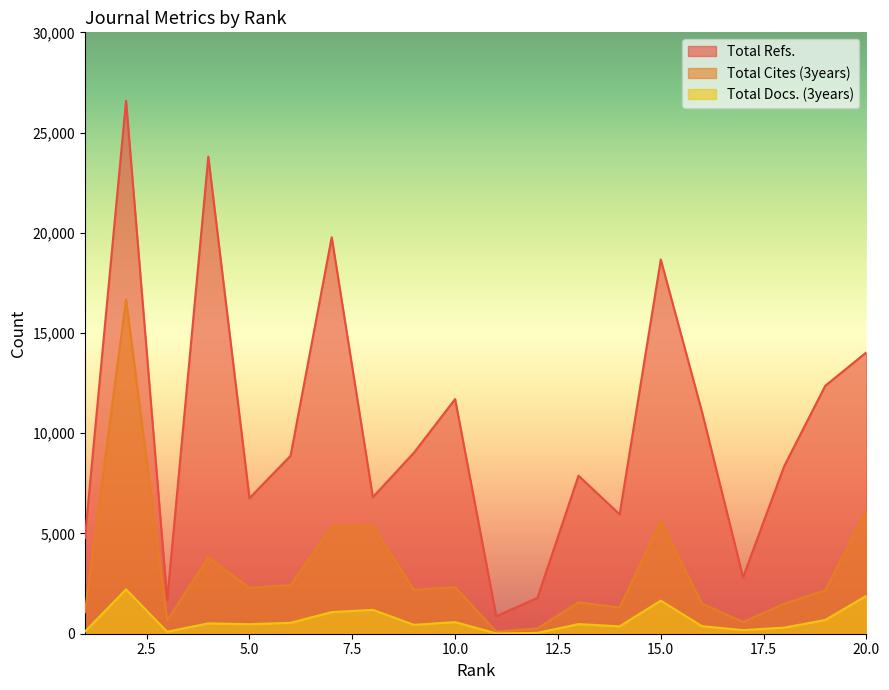

What is the spread (max minus min) of values at 7?

18701